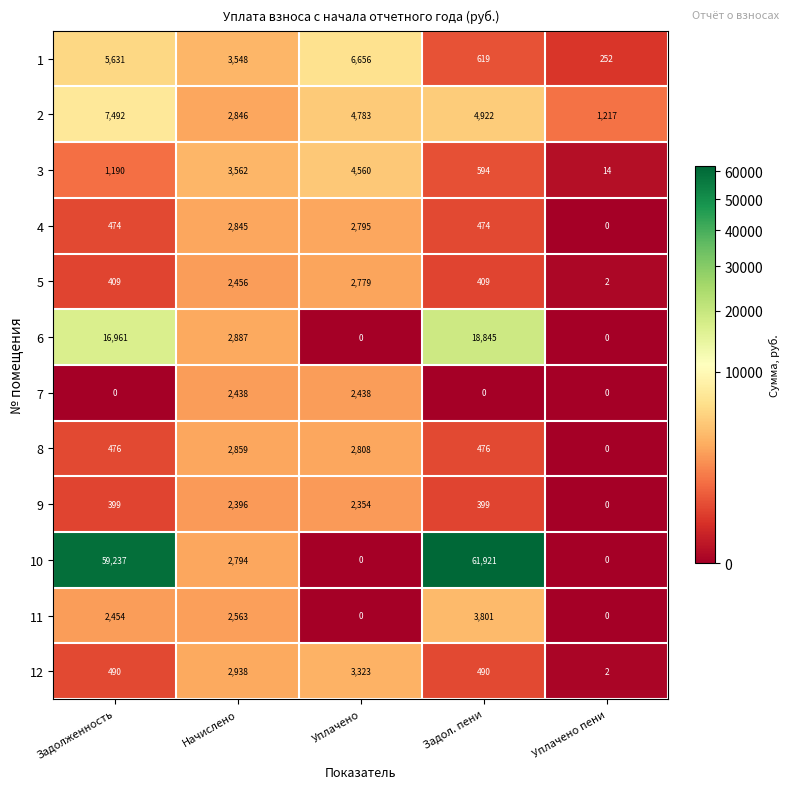

Is it true that 4 equals 214 at Задолженность?

False